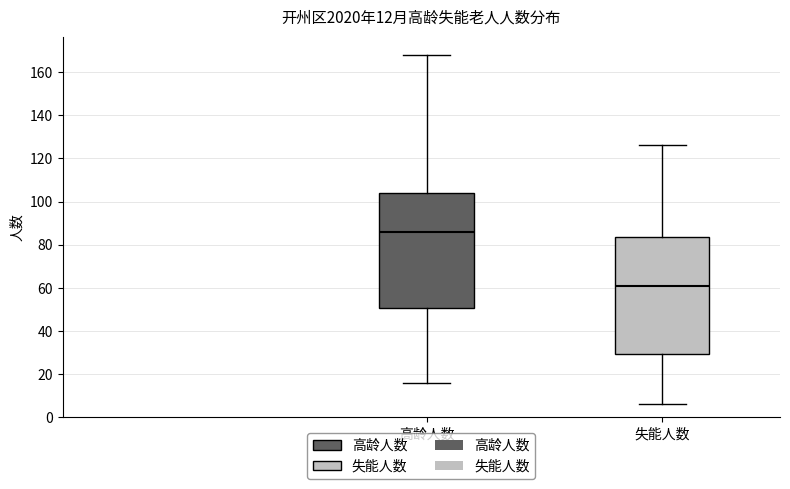

Which box's median line is the lowest?

失能人数